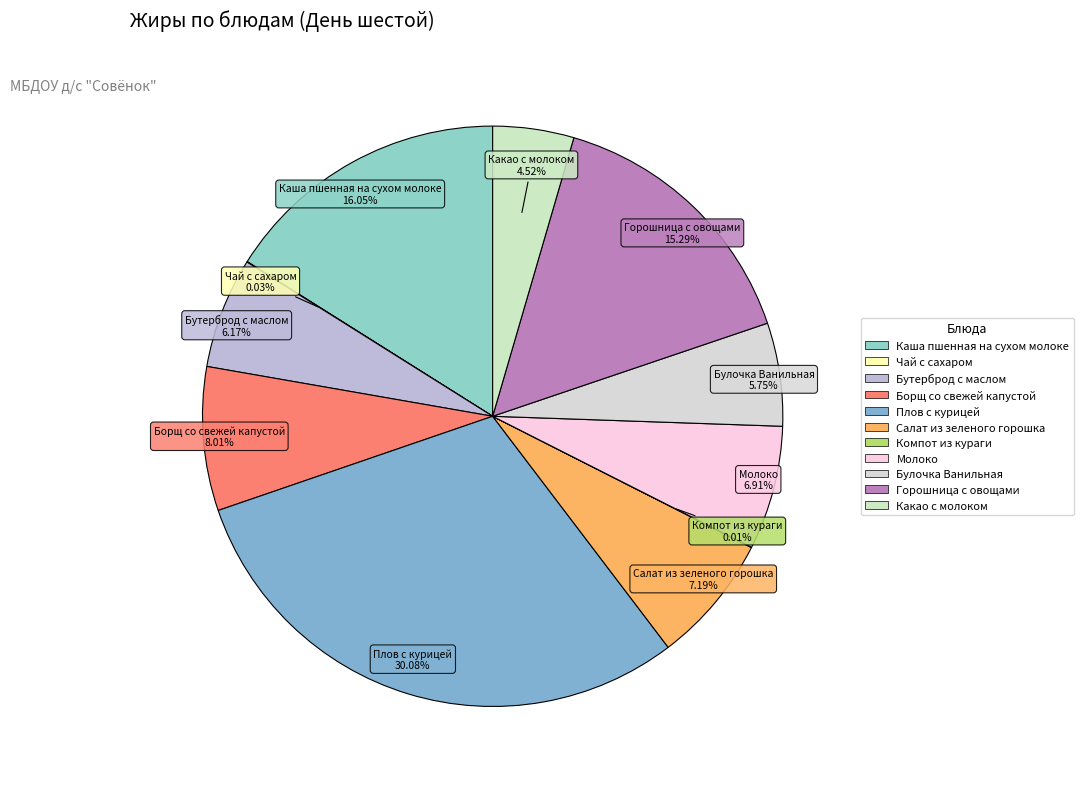

To the nearest percent, what portion does Салат из зеленого горошка represent?

7%